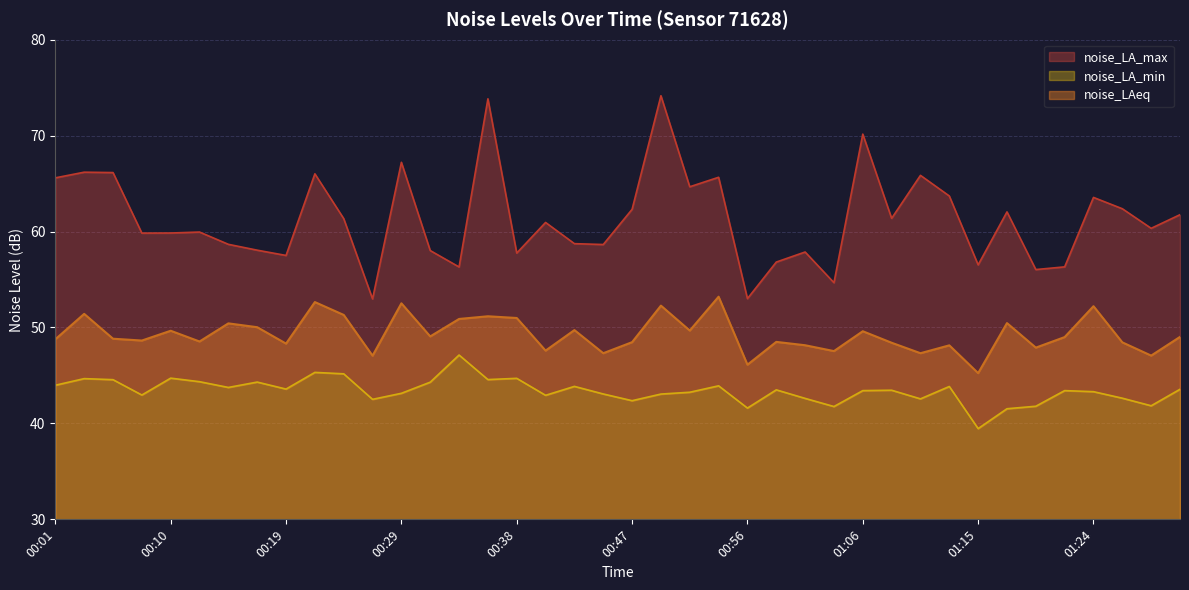

What is the average value of the noise_LA_max series?

61.3